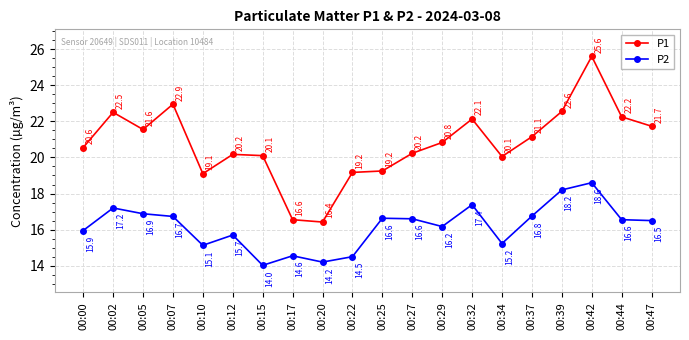

True or false: P2 and P1 intersect in this chart.

False